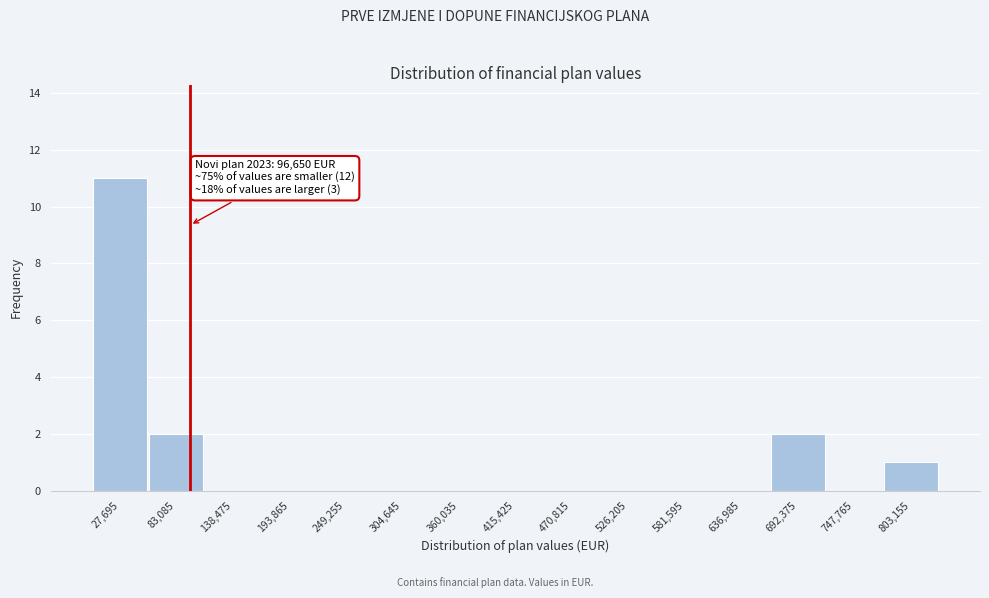

Over which range of the x-axis is the bar tallest?

0 to 60000